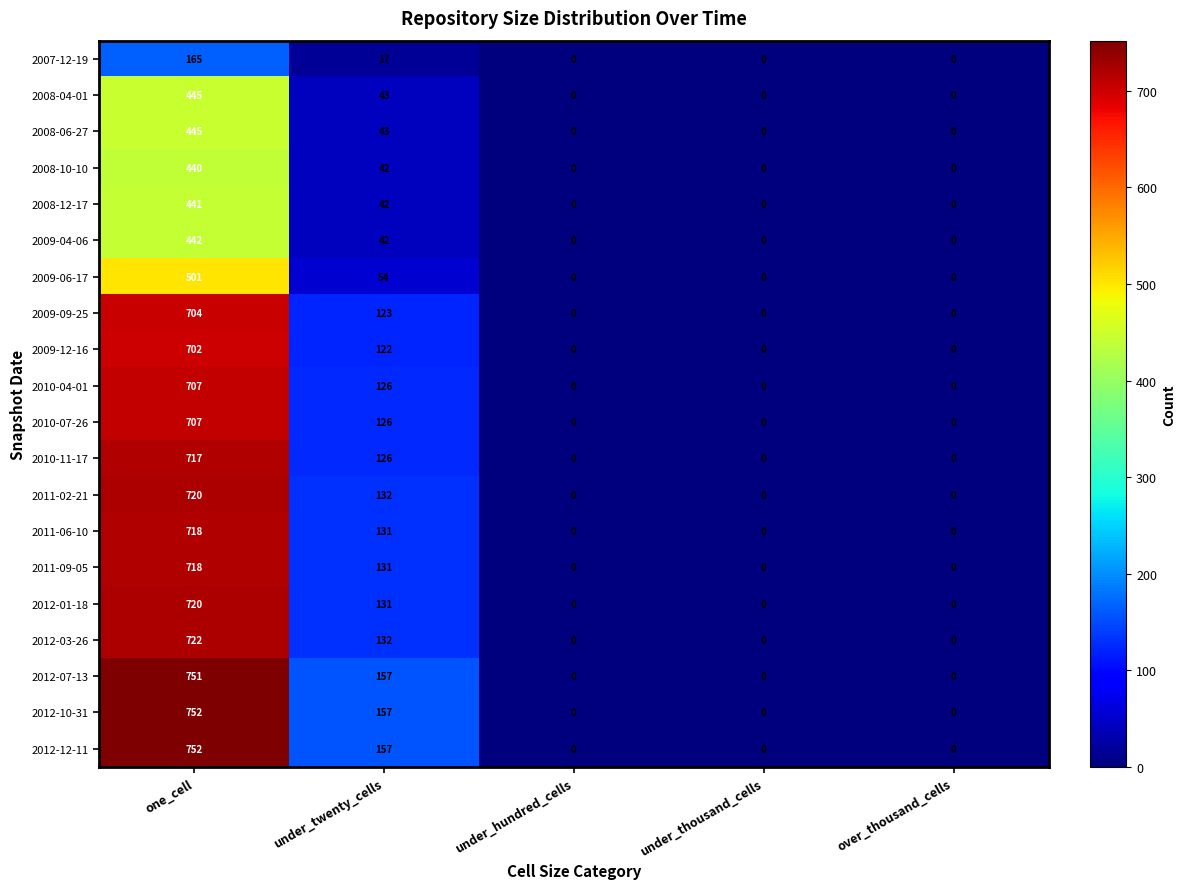

What is the sum of the 2008-06-27 values at under_twenty_cells and over_thousand_cells?

43